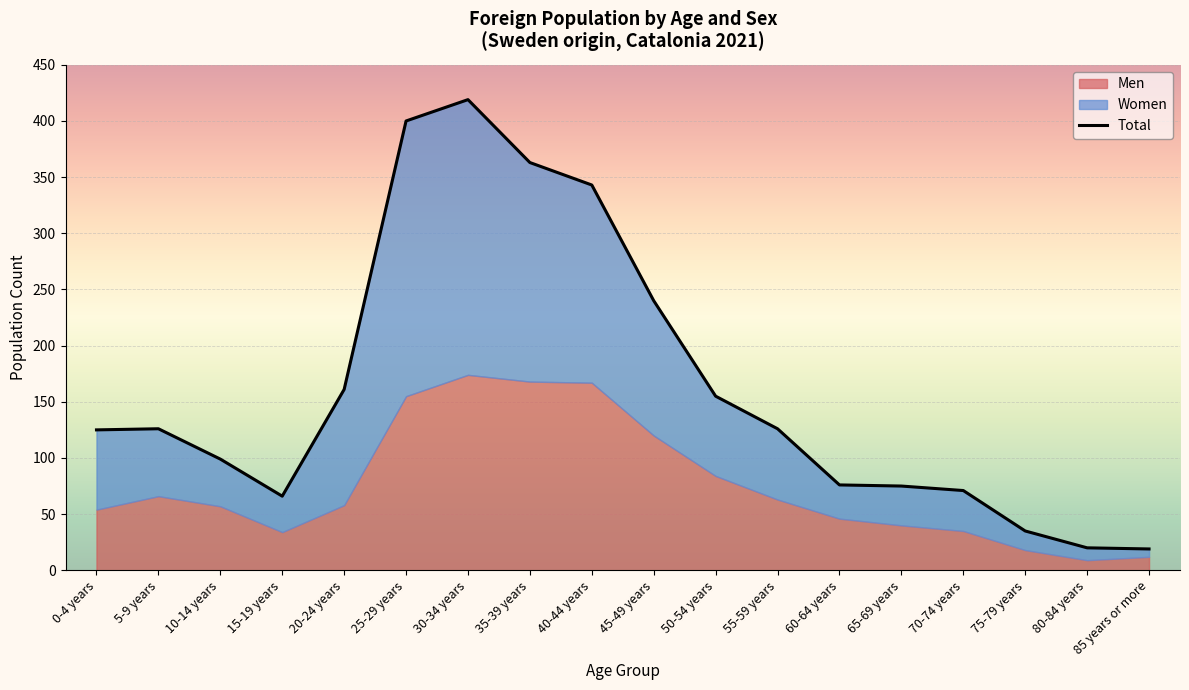

Which has a higher value, 0-4 years or 40-44 years?

40-44 years